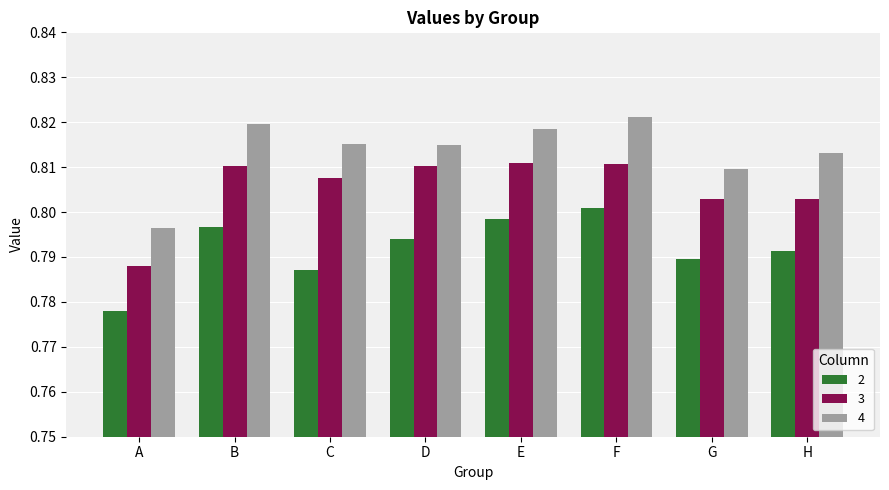

Which series changed the most between B and H?

3